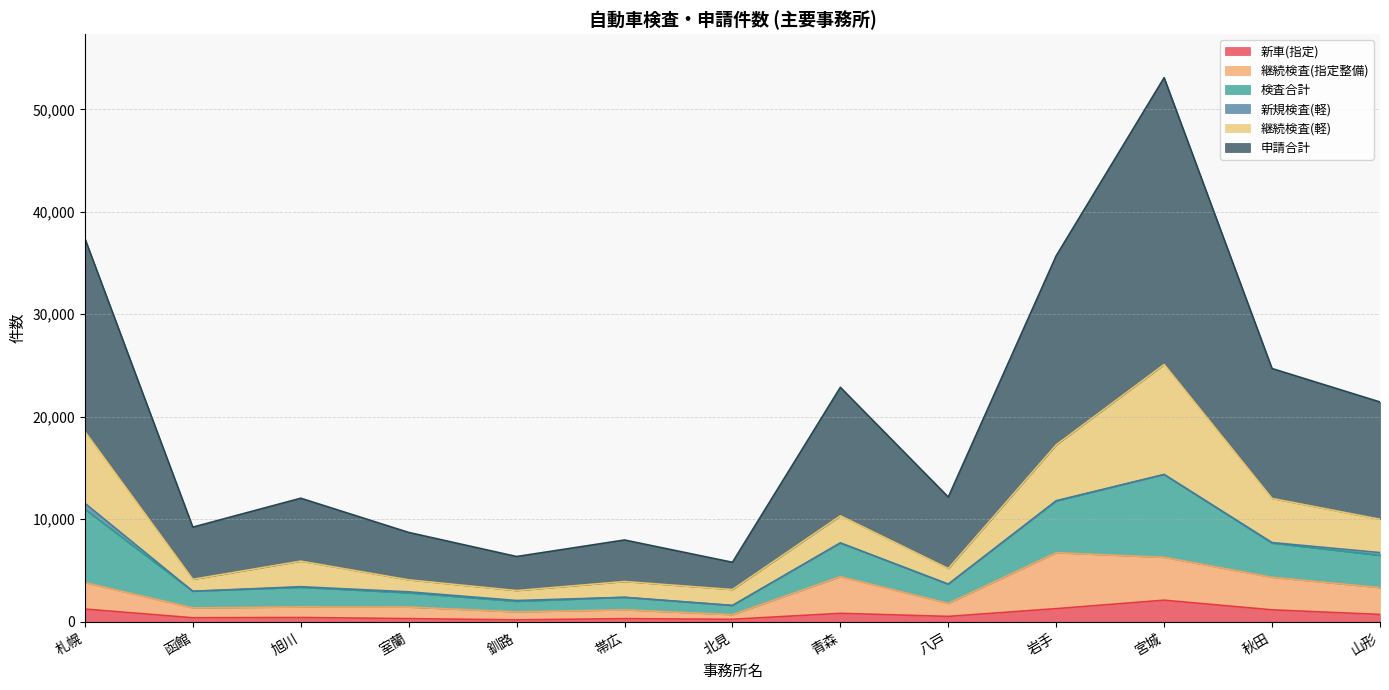

What is the highest value of the 新車(指定) series?

2102